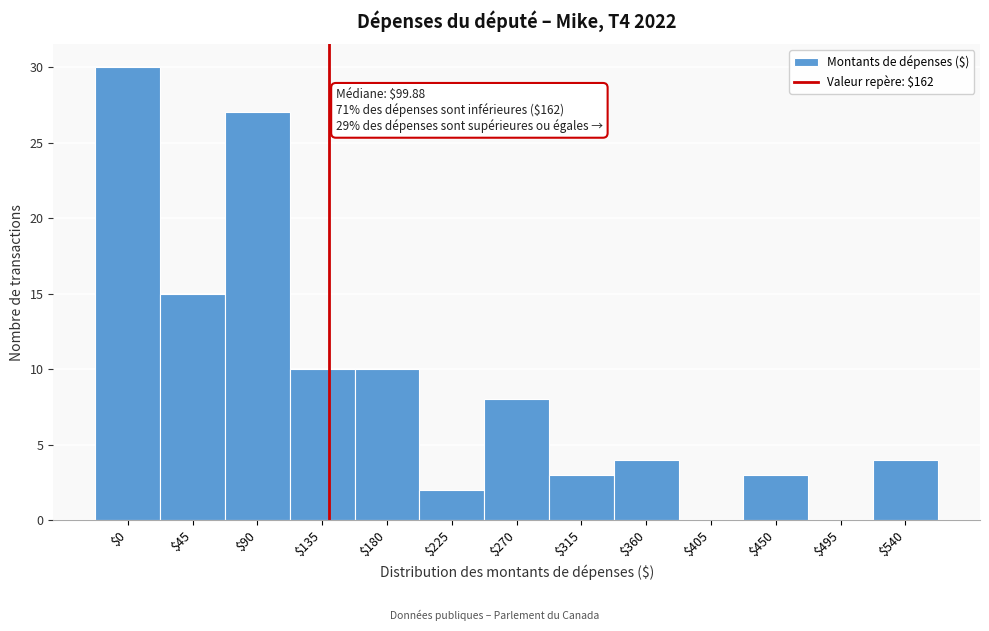

At which category does the chart reach its peak across all series?

$0